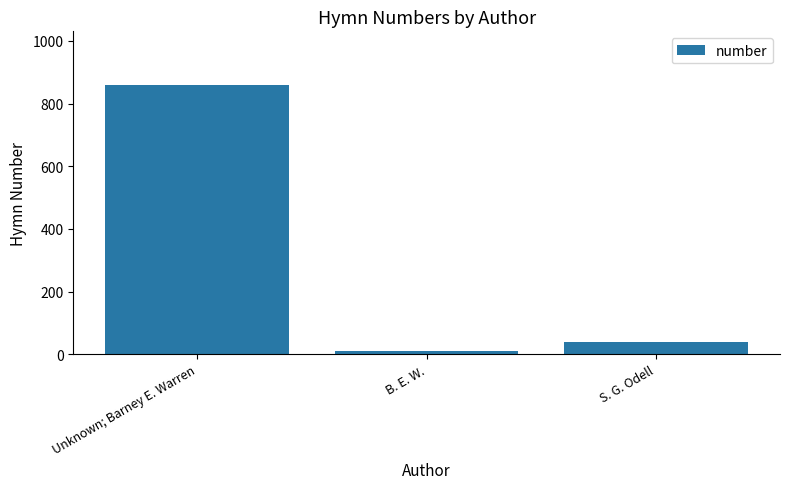

Reading left to right, list all the values displayed in this chart.

Unknown; Barney E. Warren=859	B. E. W.=10	S. G. Odell=39